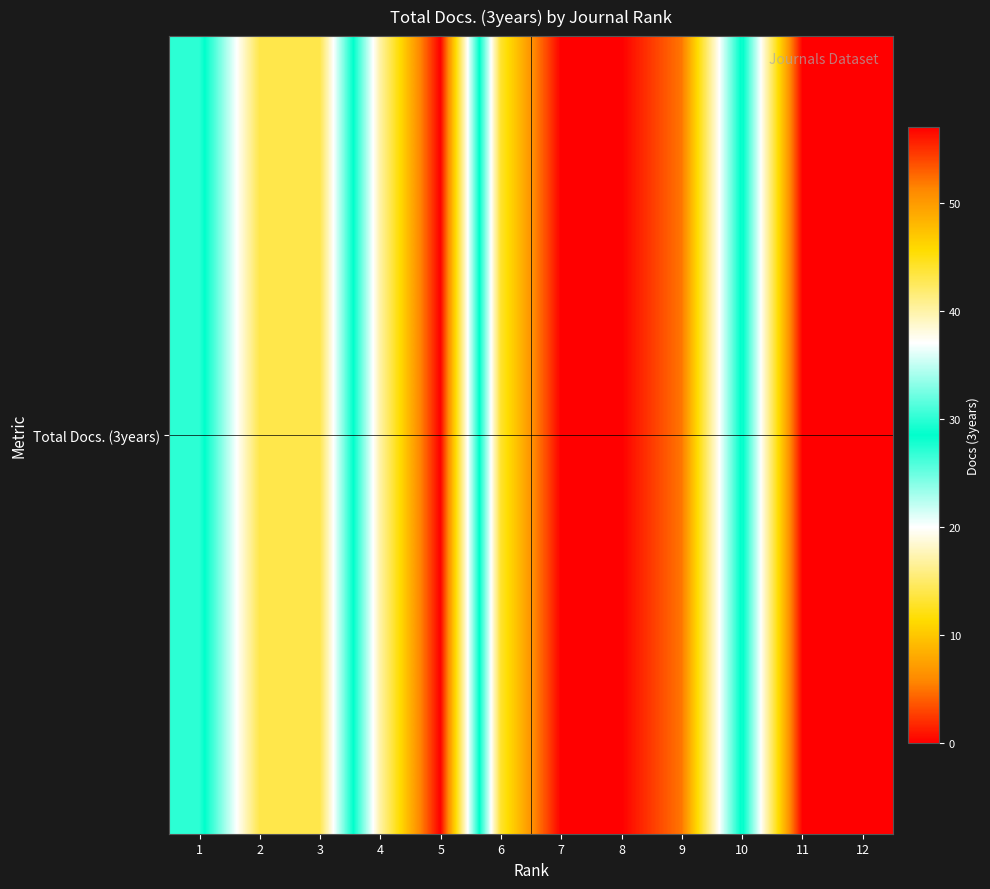

What value does the data have at 3?

14